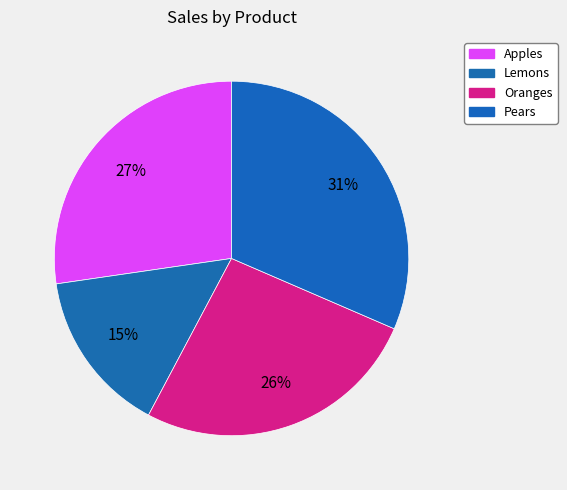

How many segments does this pie chart have?

4